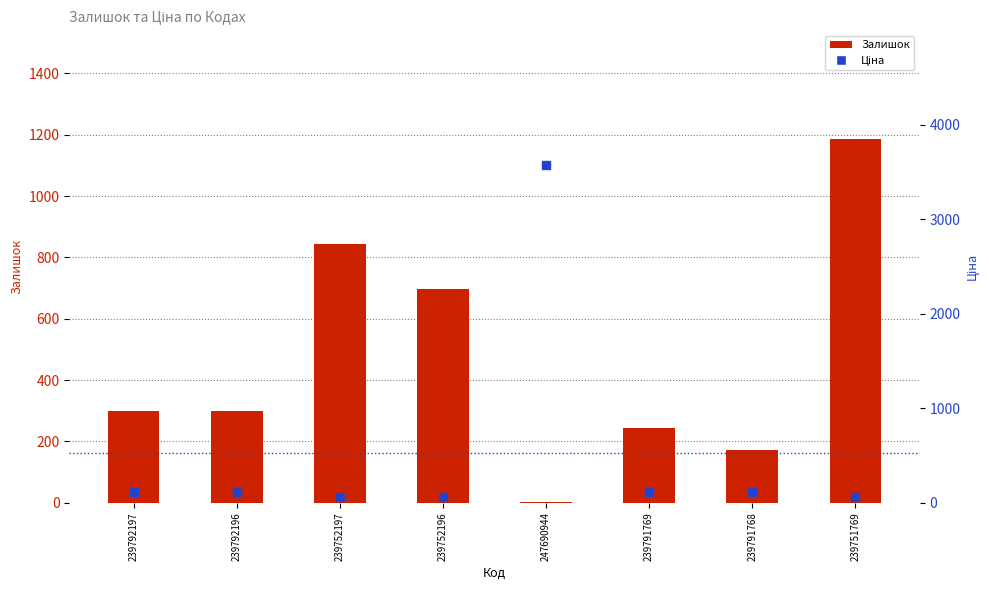

What is the value of the Ціна bar at the 5th from the left?

3569.6